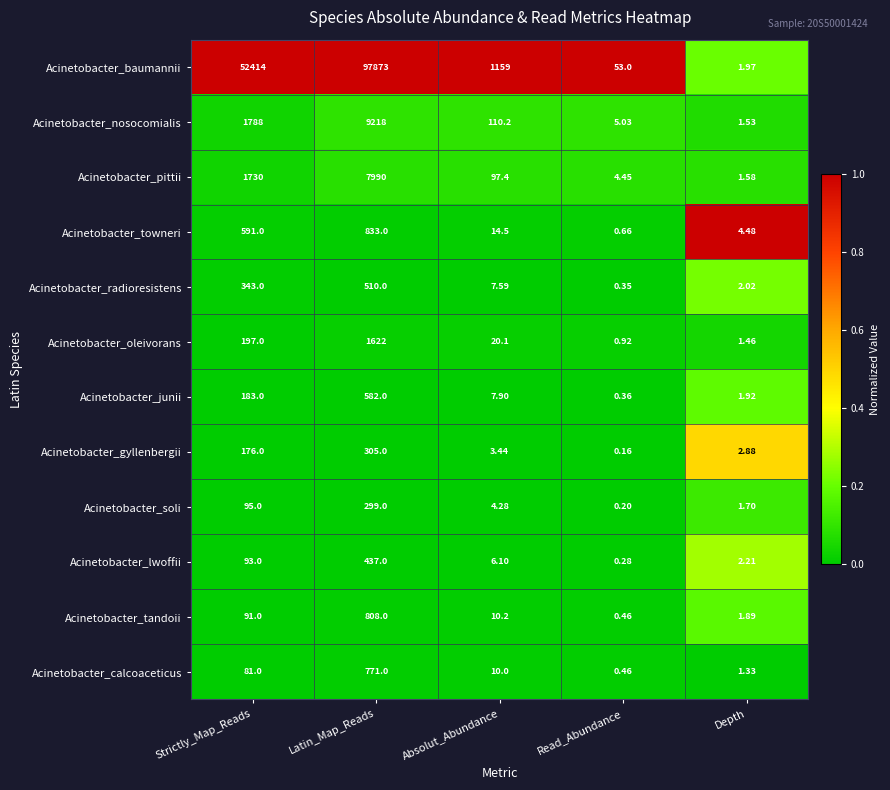

Which category has the lowest value in the Acinetobacter_tandoii series?

Read_Abundance